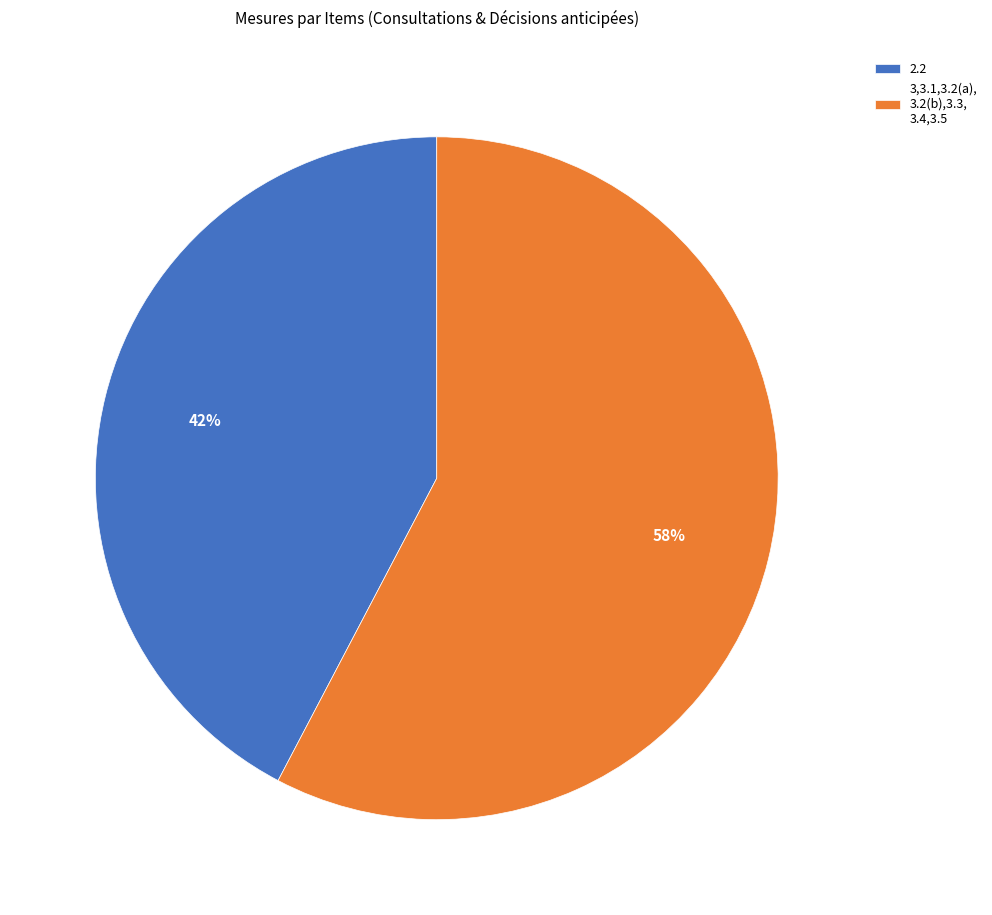

Does any single category account for the majority?

Yes